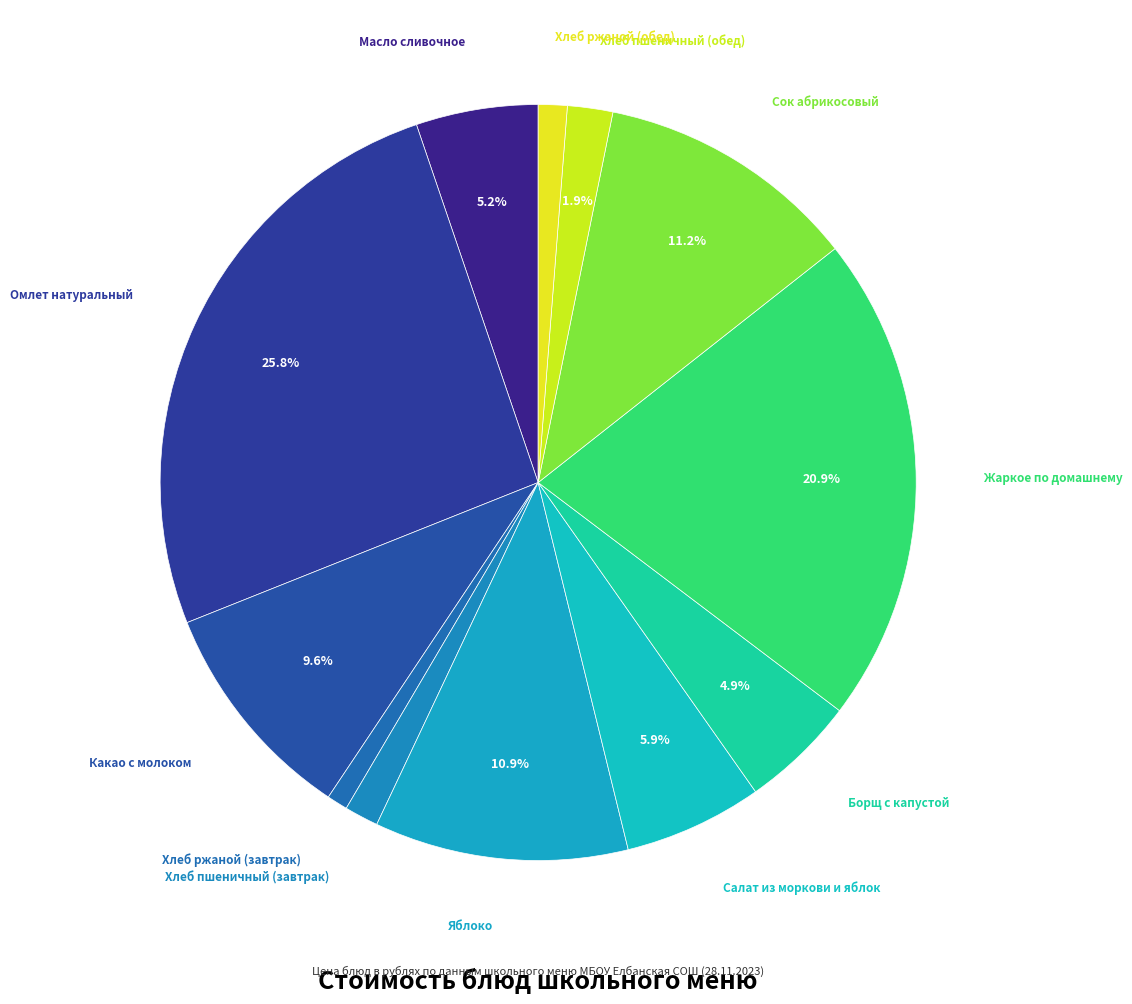

Does any single category account for the majority?

No